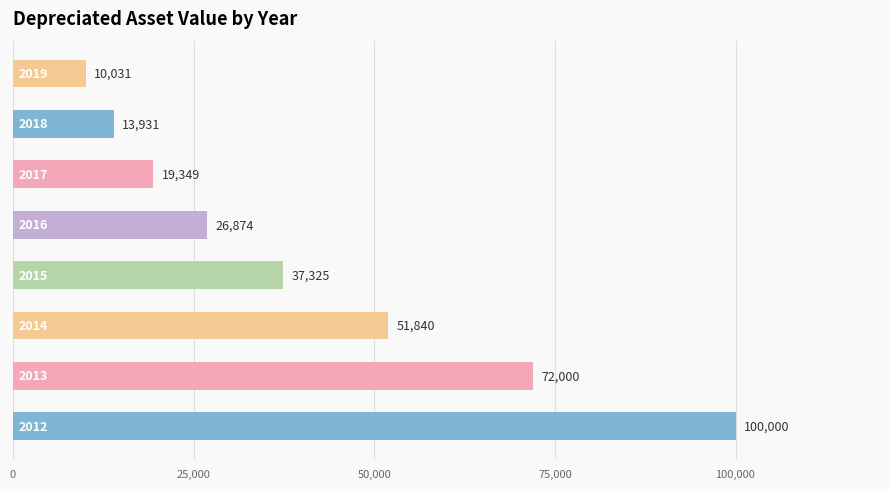

What is the minimum value shown in the chart?

10030.6